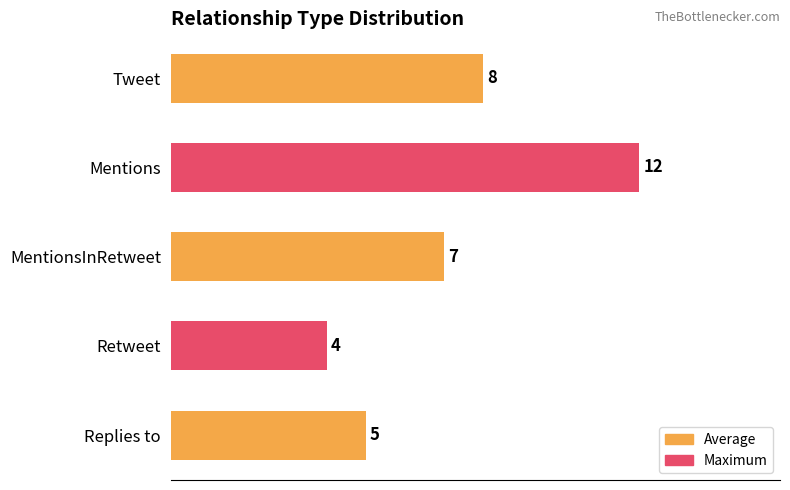

Rank the categories by value from lowest to highest.

Retweet, Replies to, MentionsInRetweet, Tweet, Mentions